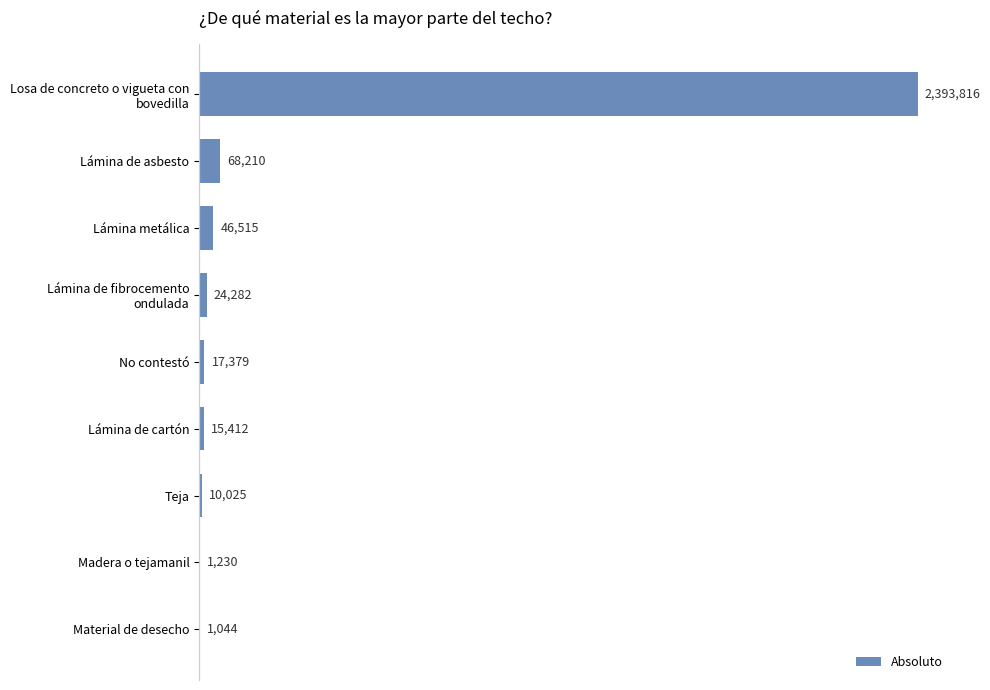

Does the chart contain stacked bars?

No